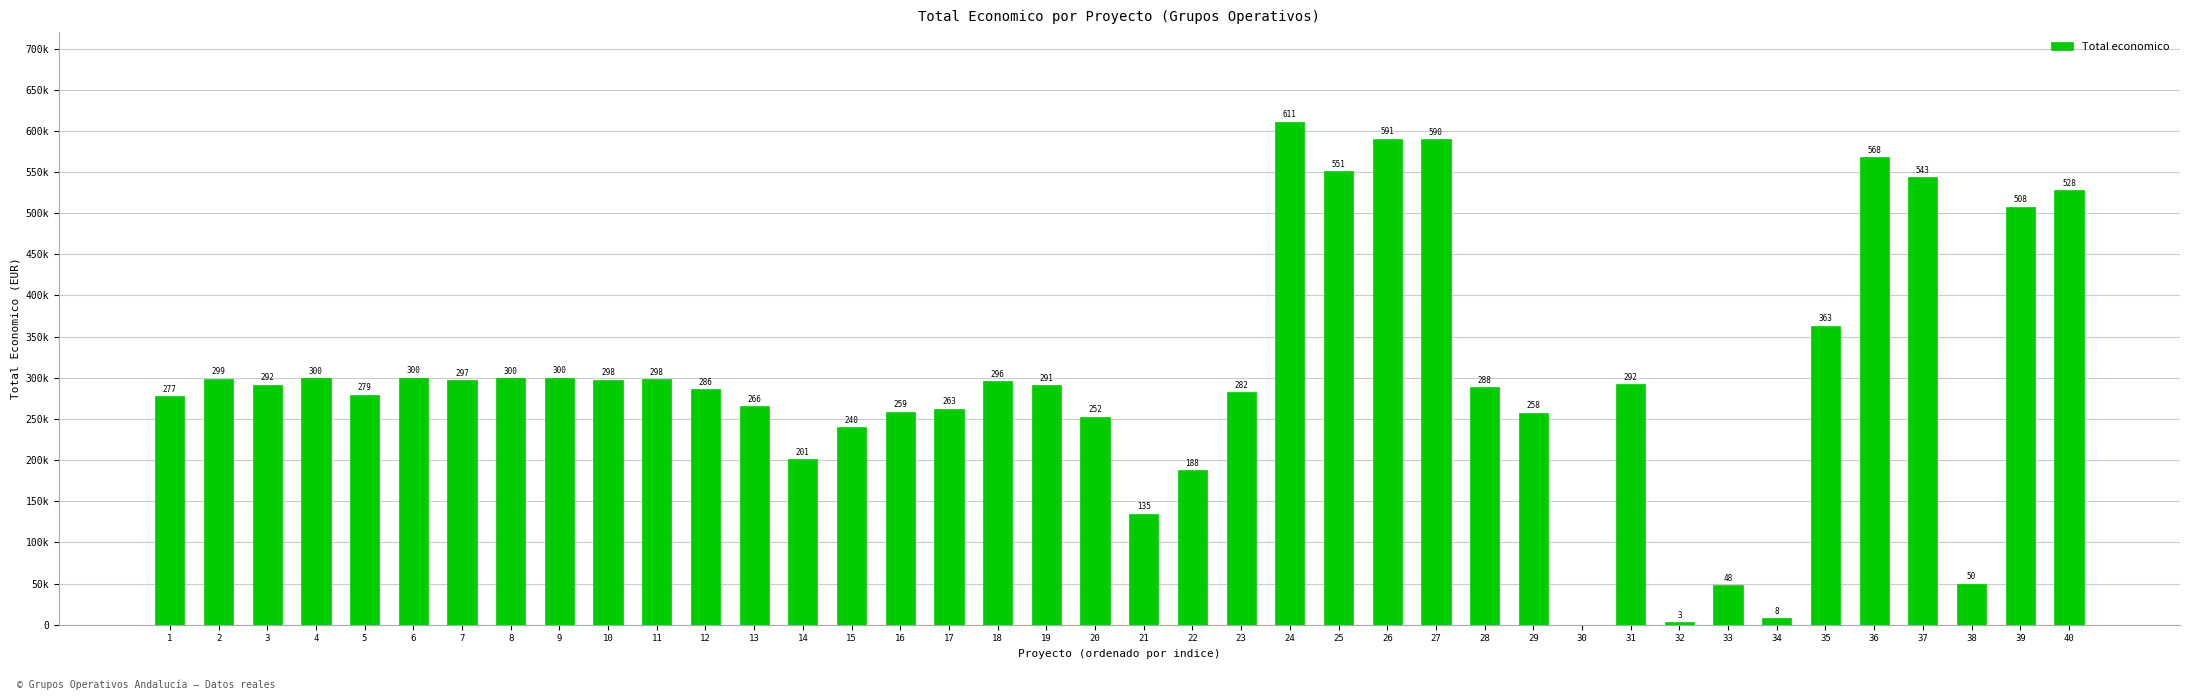

Are the bars horizontal?

No